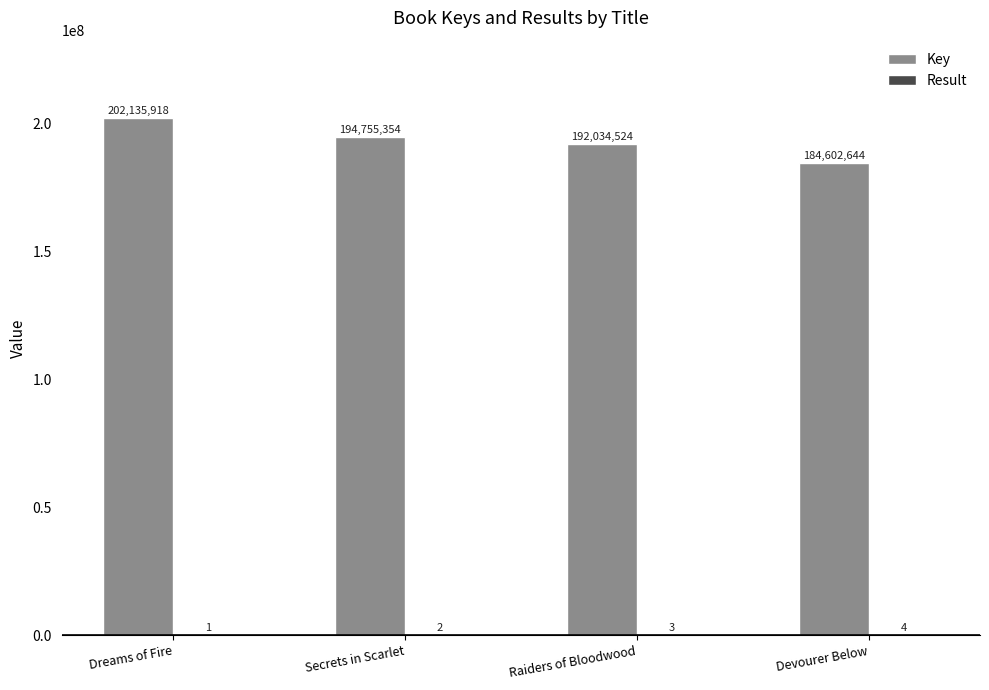

How many data points does each series have?

4